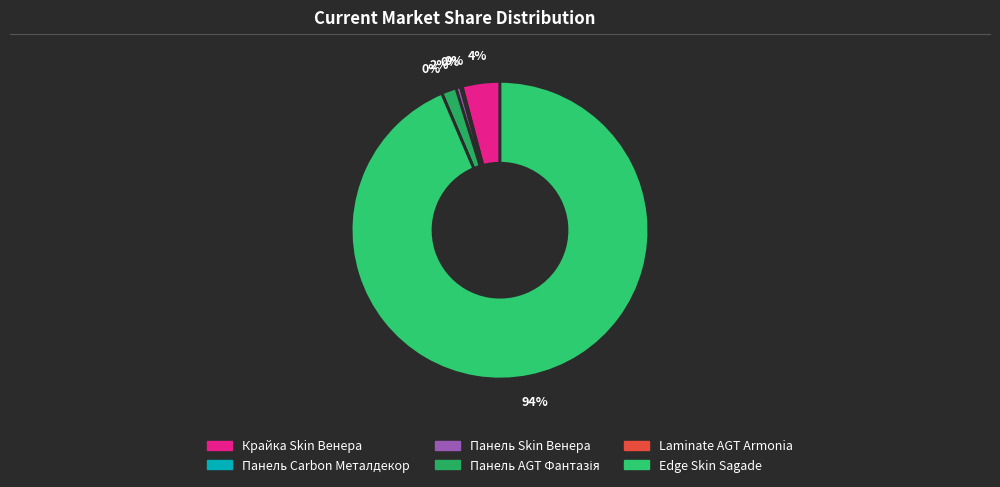

Which category has the biggest portion of the pie?

Edge Skin Sagade